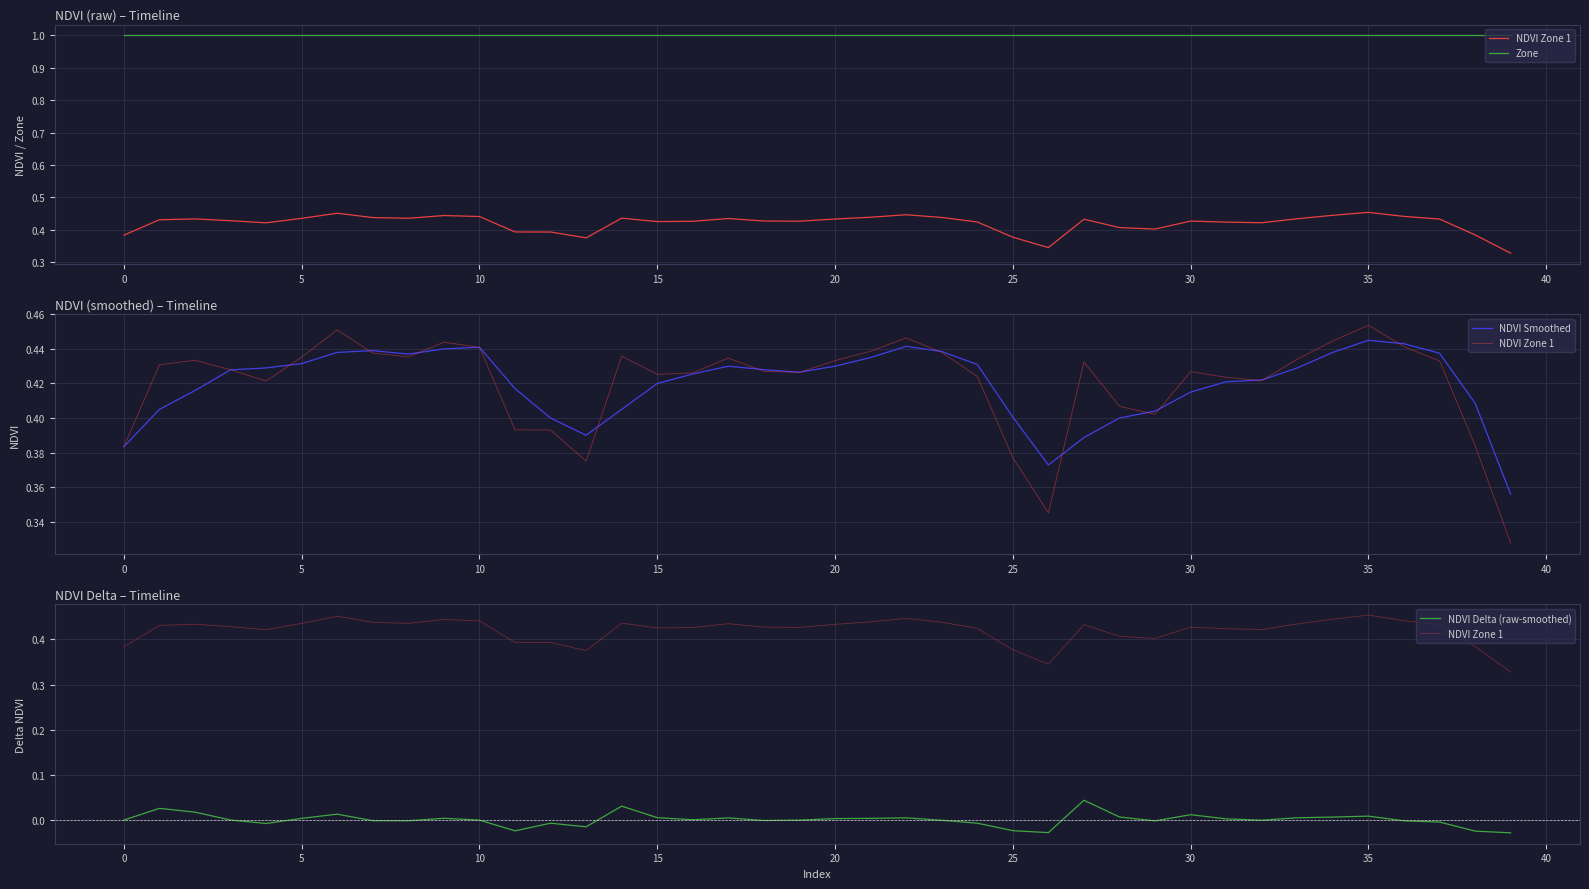

How many categories are shown in the chart?

40